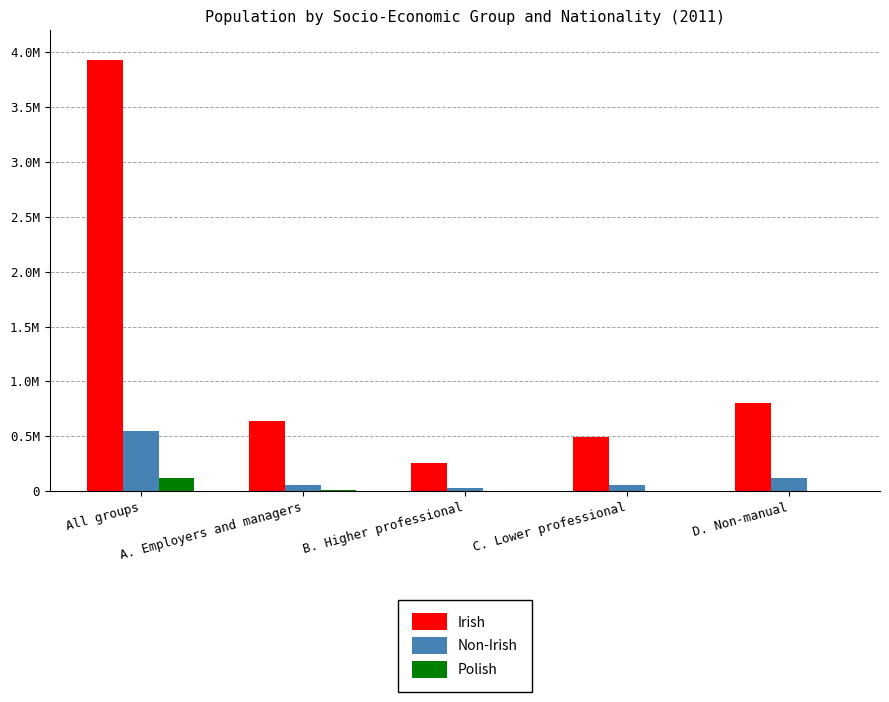

Are the bars grouped side by side (vs. stacked)?

Yes